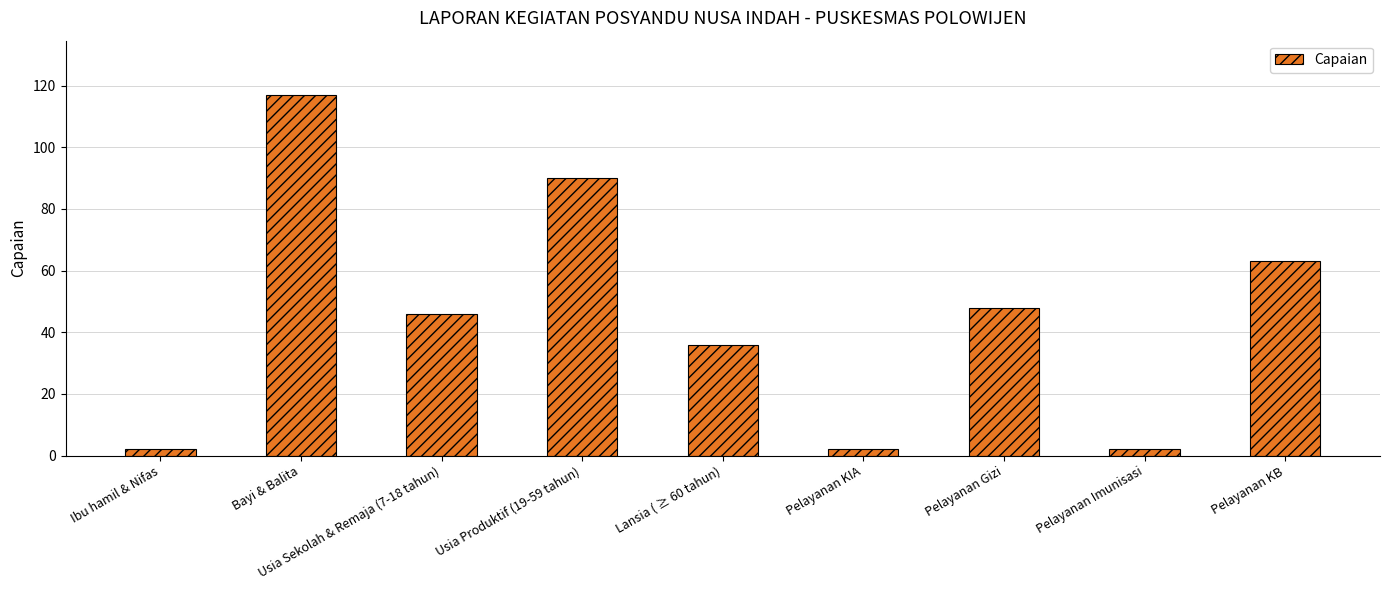

Are the bars grouped side by side (vs. stacked)?

No